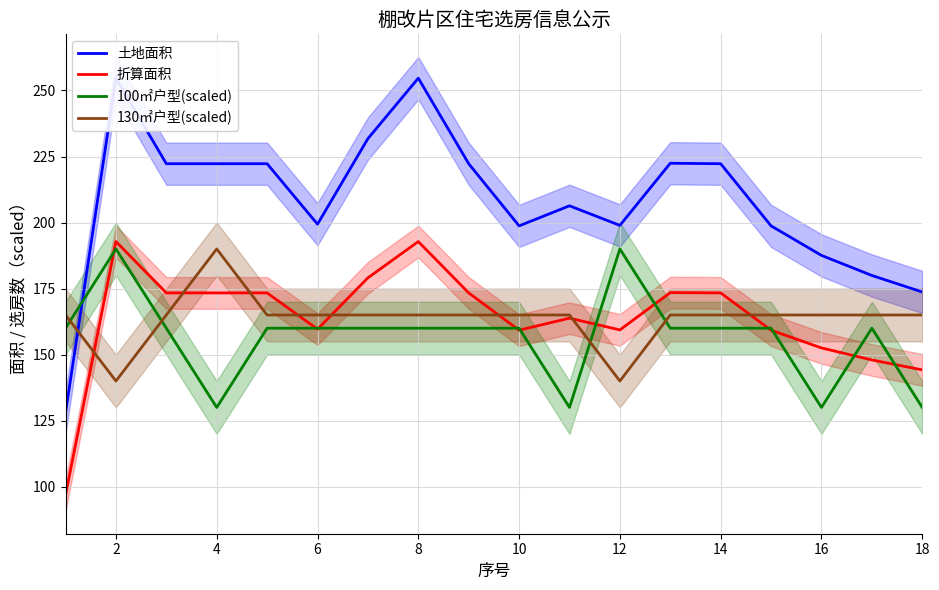

How many lines are shown in the chart?

4